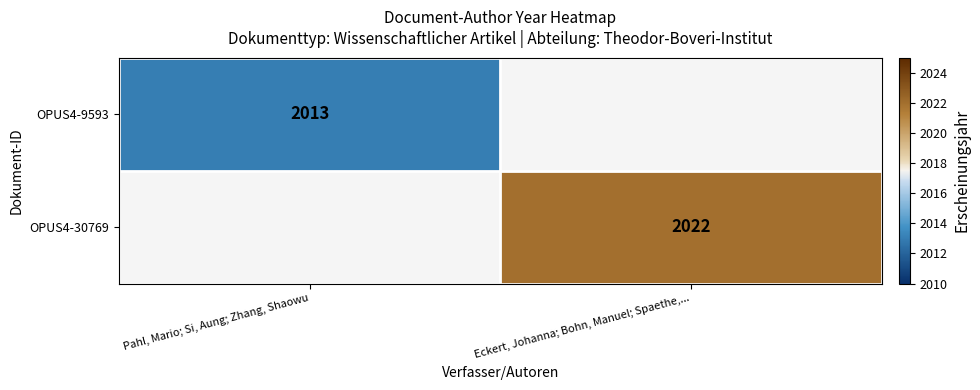

The value of OPUS4-9593 at Pahl, Mario; Si, Aung; Zhang, Shaowu is 2013. True or false?

True